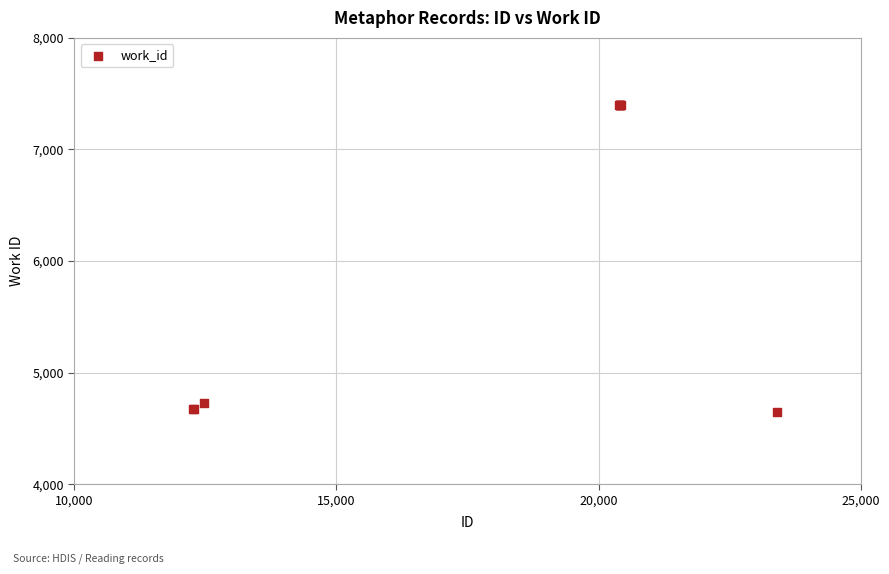

What Y value in the scatter plot is closest to 6021?

4728